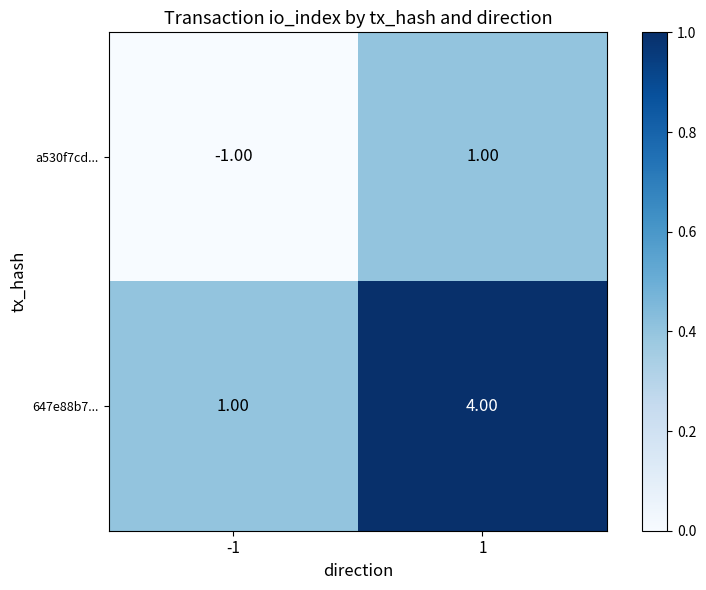

What is the sum of the 647e88b7... values at -1 and 1?

5